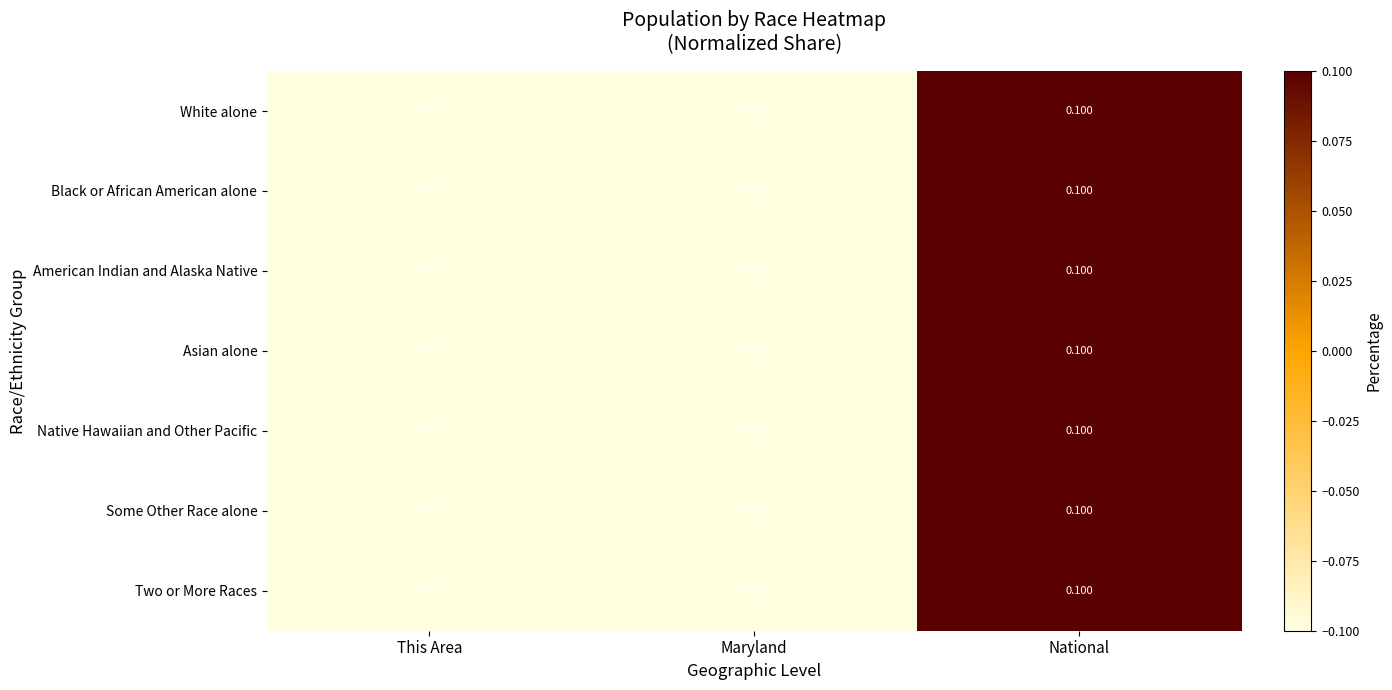

At which label does Native Hawaiian and Other Pacific first exceed 0?

National